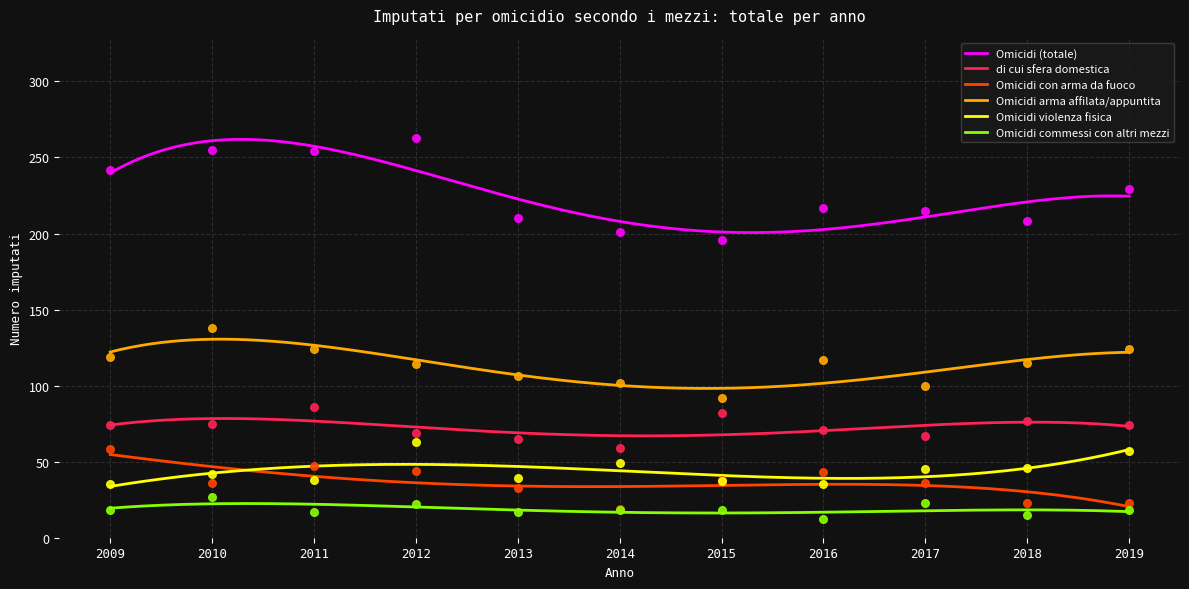

Which series has the largest Y range (max minus min)?

Omicidi (totale)